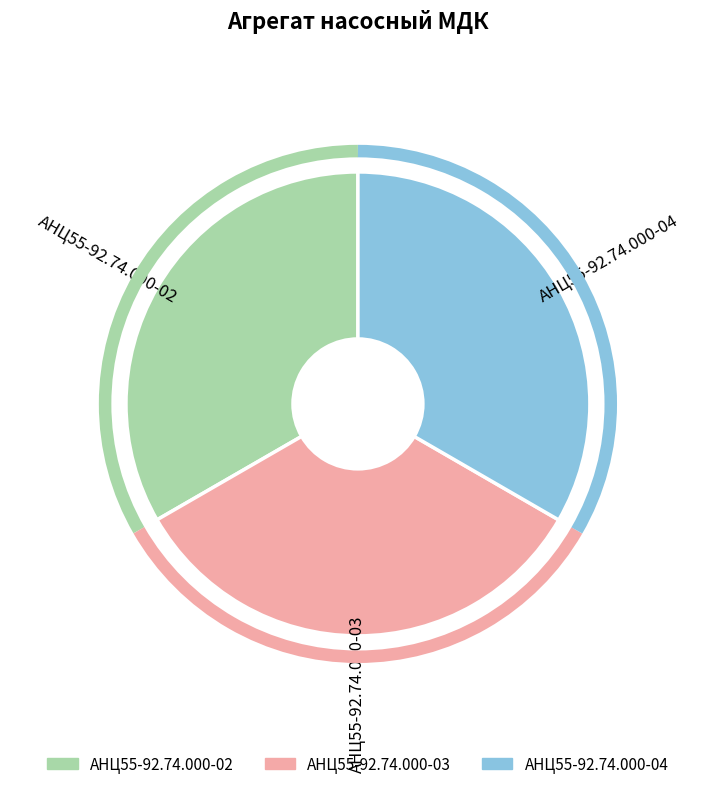

How many segments does this pie chart have?

3